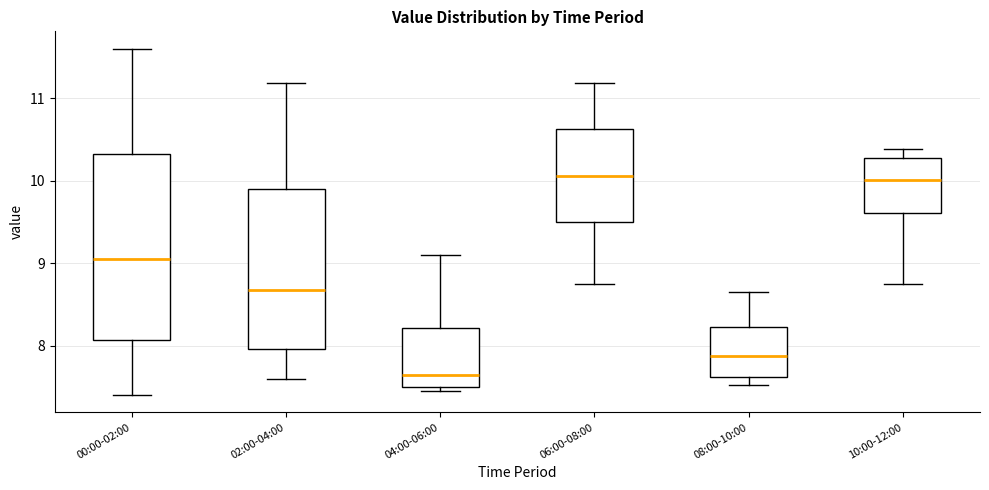

Reading left to right, transcribe this box plot: for each box, give where its median line is, the range the box spans, and where its two whiskers end, as read against the y-axis. The values are not printed on the chart, so give them approximately, as read against the axis.

00:00-02:00: median 9.0, box 8.1 to 10.3, whiskers 7.4 to 11.6
02:00-04:00: median 8.7, box 8.0 to 9.9, whiskers 7.6 to 11.2
04:00-06:00: median 7.6, box 7.5 to 8.2, whiskers 7.5 (just below the box's lower edge) to 9.1
06:00-08:00: median 10.1, box 9.5 to 10.6, whiskers 8.8 to 11.2
08:00-10:00: median 7.9, box 7.6 to 8.2, whiskers 7.5 to 8.7
10:00-12:00: median 10.0, box 9.6 to 10.3, whiskers 8.8 to 10.4